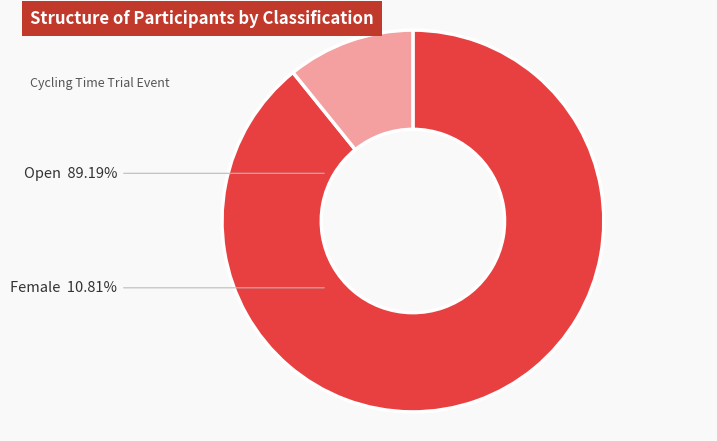

Do Female and Open together represent more than half of the pie?

Yes